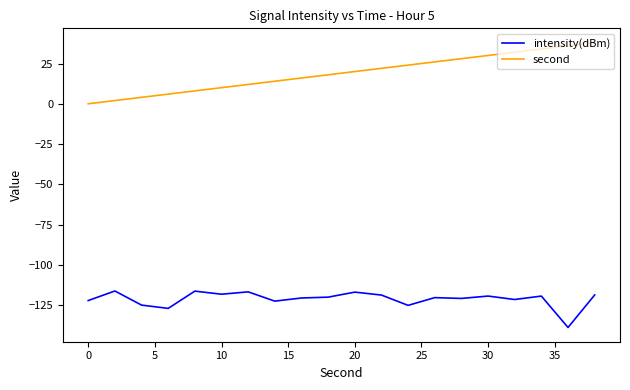

List the series in order of their overall mean, highest first.

second, intensity(dBm)